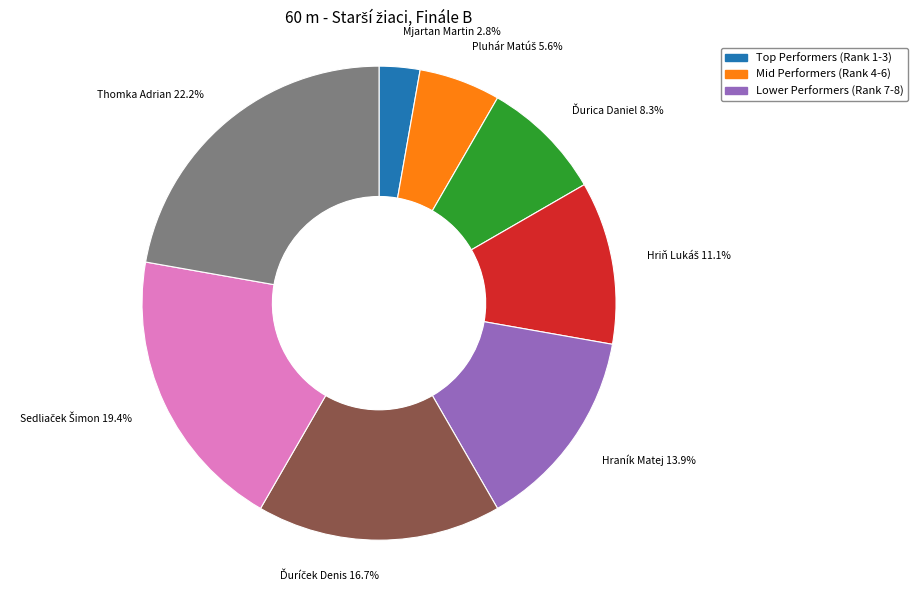

Which slice is the smallest?

Mjartan Martin